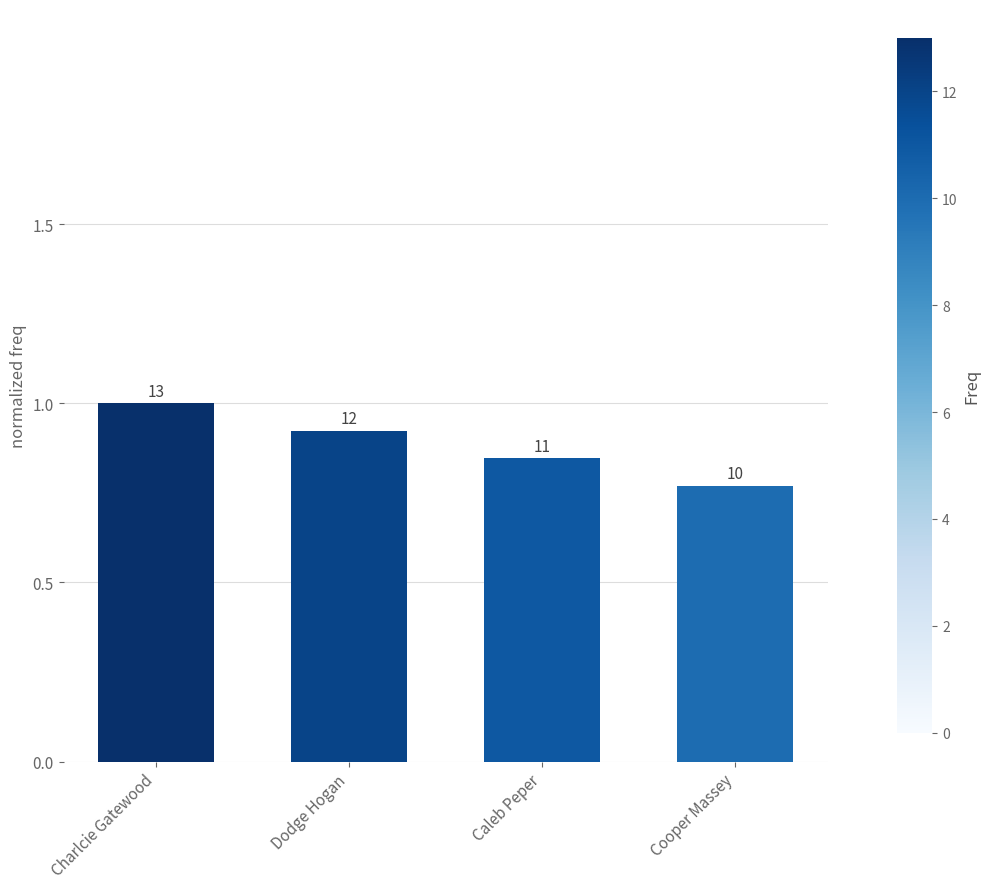

How many bars are there in total?

4